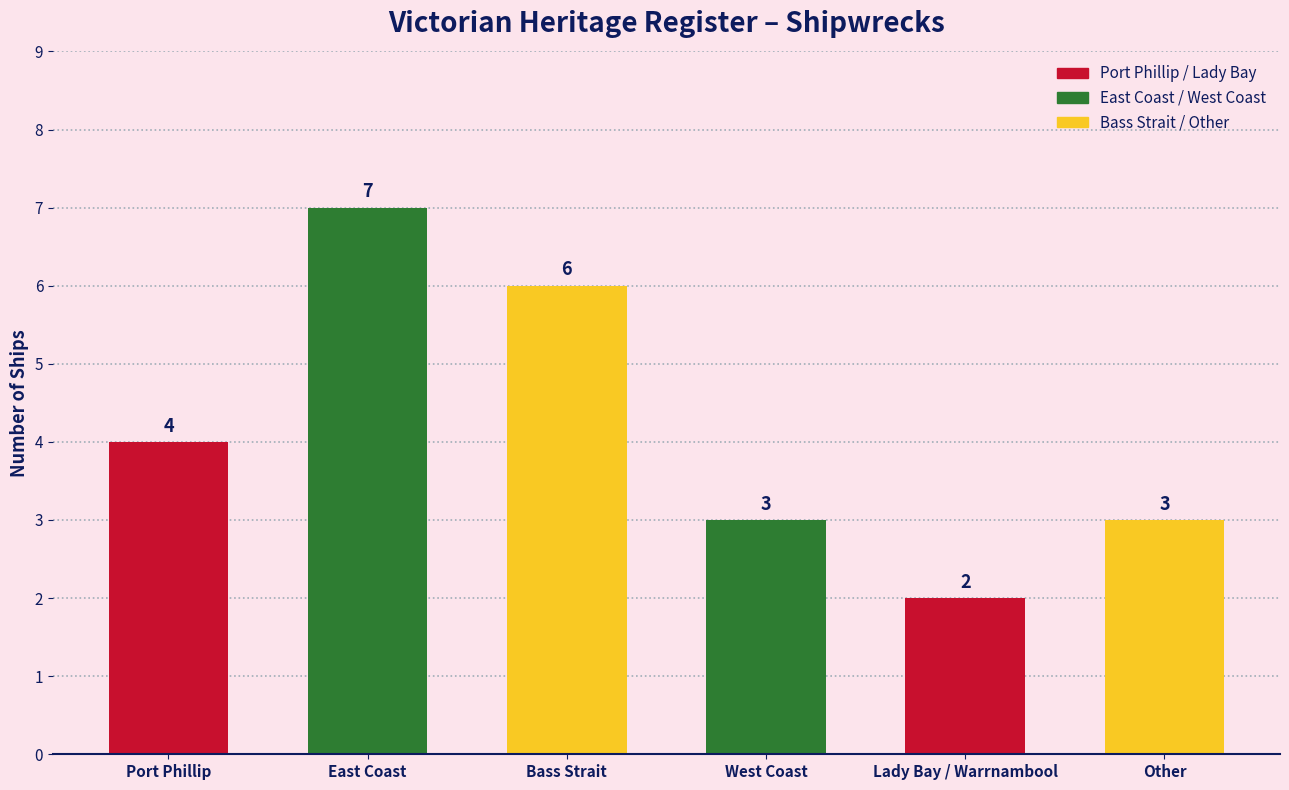

What is the difference between the maximum and minimum values?

5